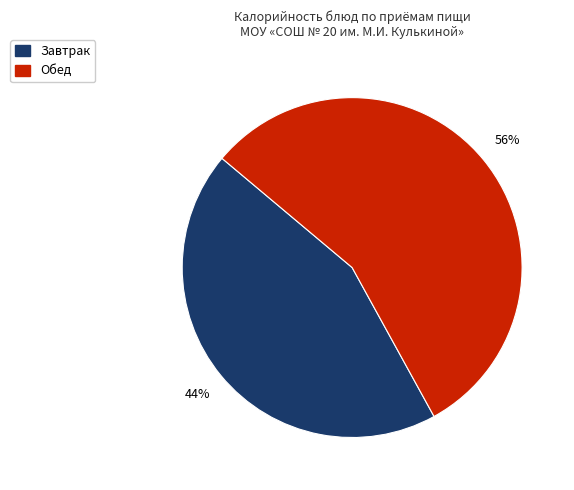

To the nearest percent, what is the difference between the largest and smallest slice percentages?

12%